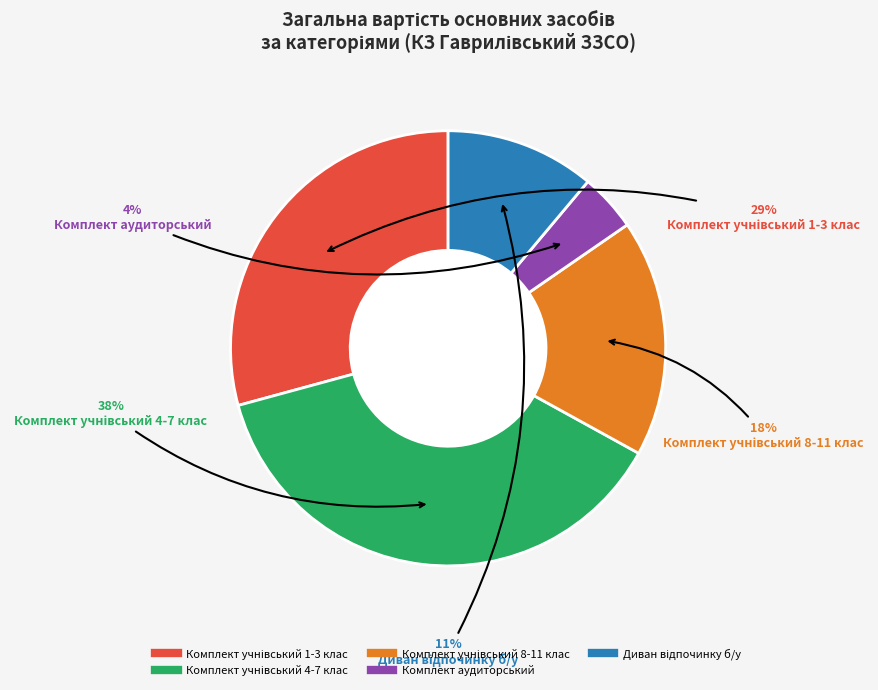

To the nearest percent, what percentage of the pie is Комплект аудиторський?

4%